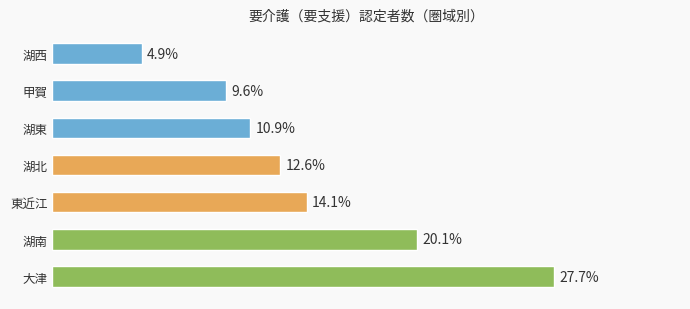

Between 甲賀 and 大津, which is larger?

大津